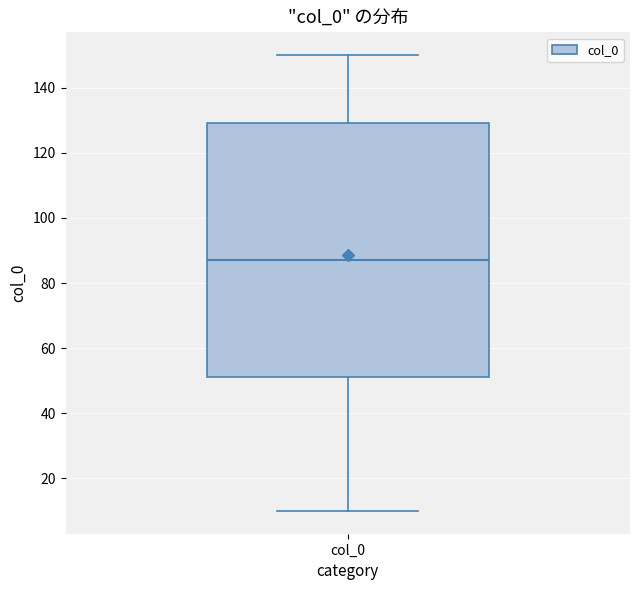

Transcribe this box plot: give where the median line is, the range the box spans, and where the two whiskers end, as read against the y-axis. The values are not printed on the chart, so give them approximately, as read against the axis.

median 88, box 52 to 130, whiskers 10 to 150